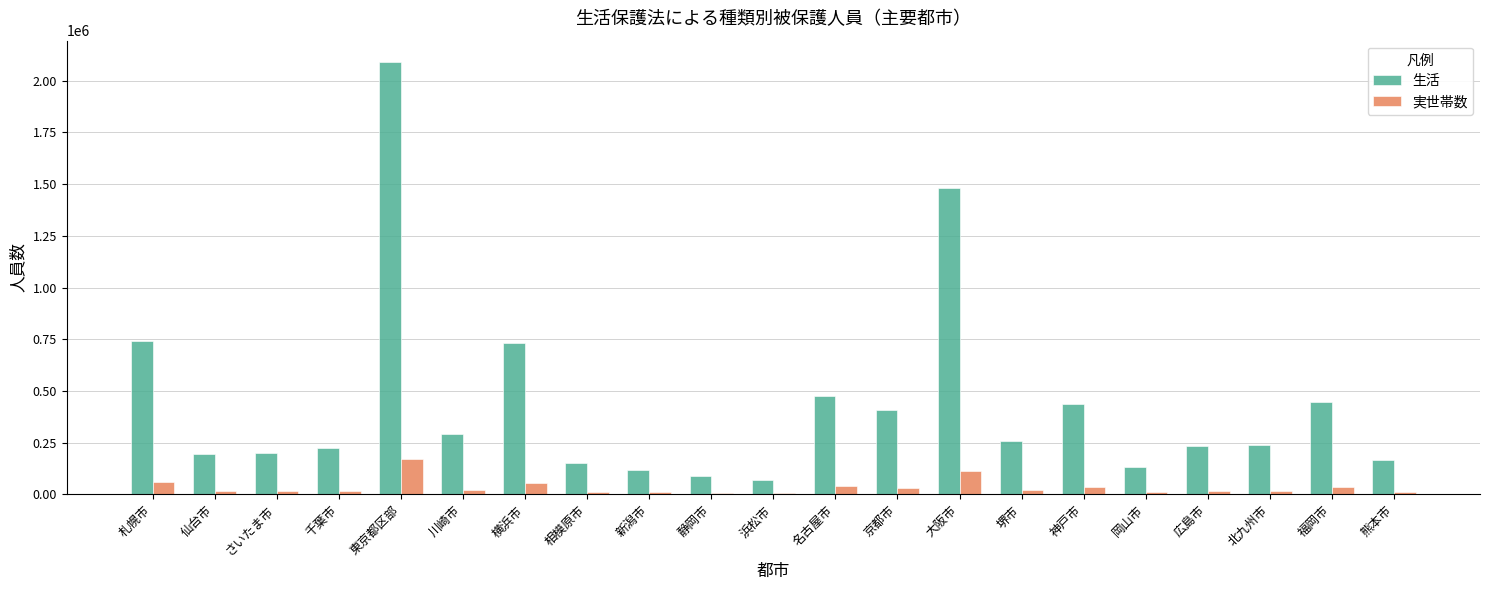

The value of 実世帯数 at 仙台市 is 15032. True or false?

True